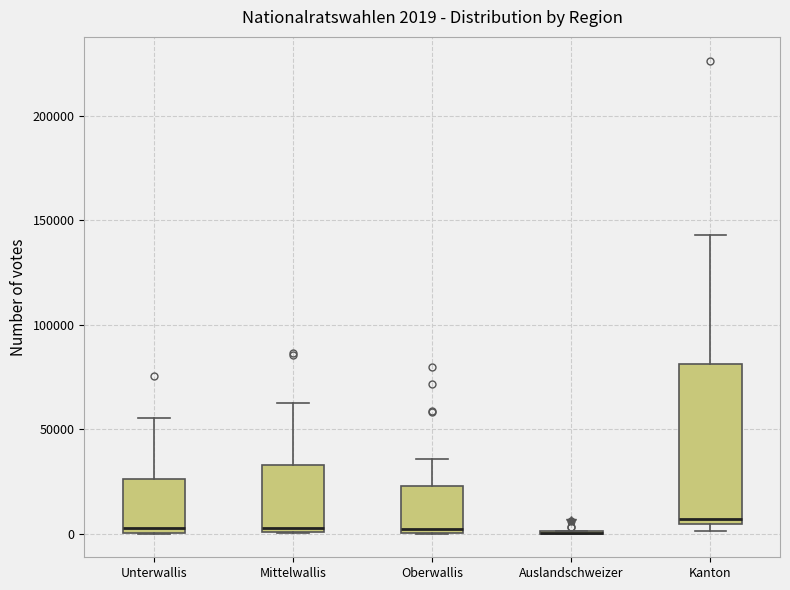

Which box is the tallest, from its lower edge to its upper edge?

Kanton